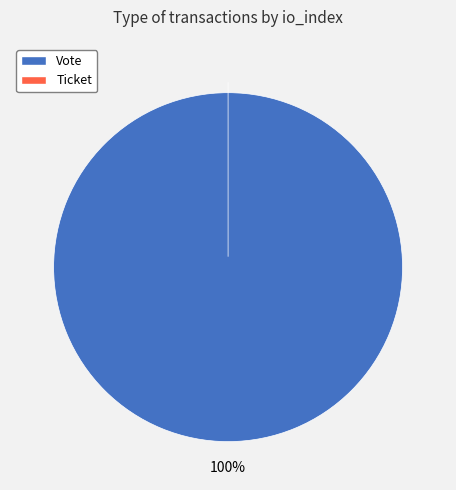

What percentage is the Vote slice, to the nearest percent?

100%